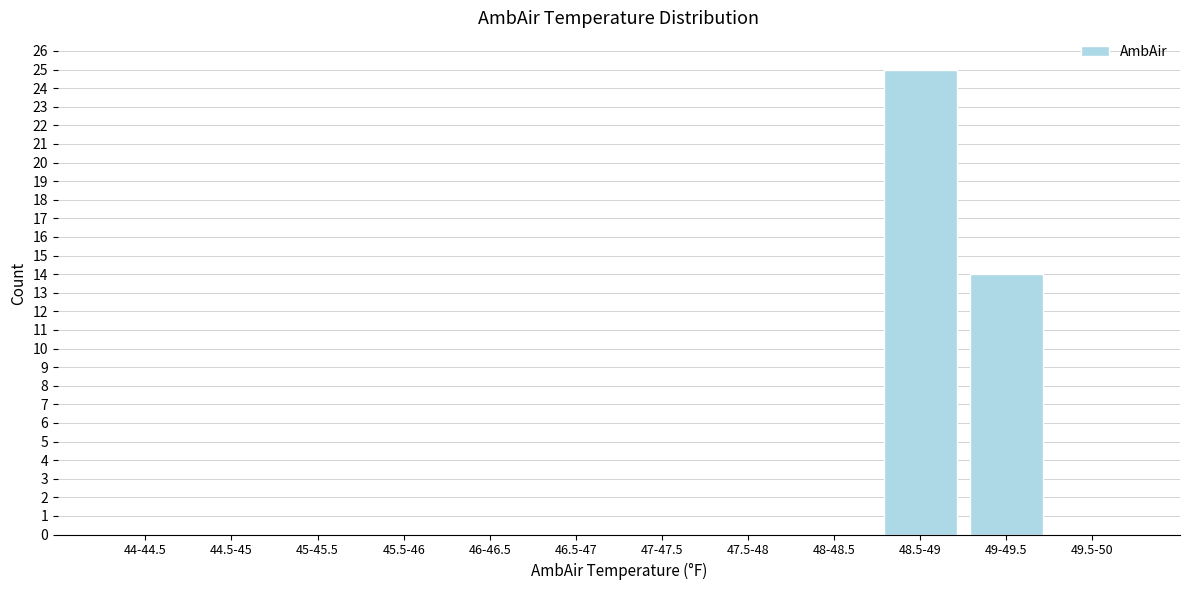

Reading left to right, transcribe all the data shown in this chart.

44-44.5=0	44.5-45=0	45-45.5=0	45.5-46=0	46-46.5=0	46.5-47=0	47-47.5=0	47.5-48=0	48-48.5=0	48.5-49=25	49-49.5=14	49.5-50=0